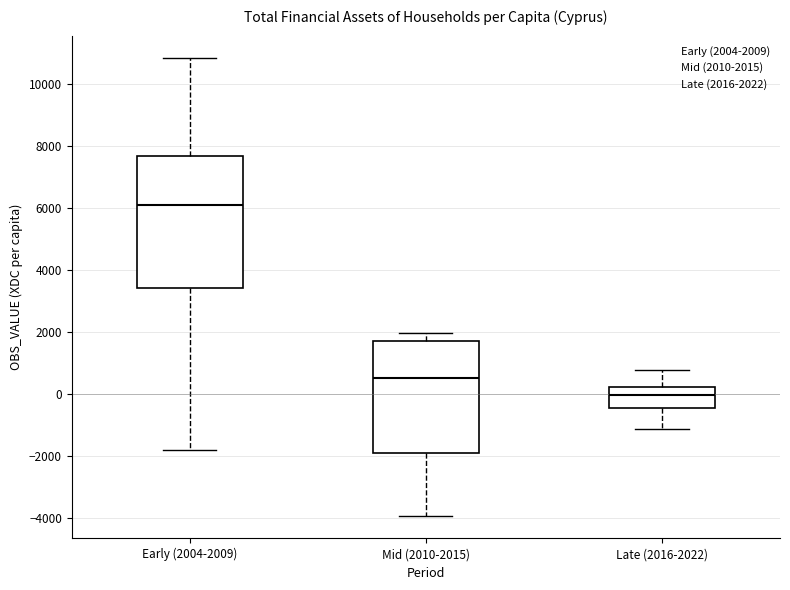

Reading left to right, transcribe this box plot: for each box, give where its median line is, the range the box spans, and where its two whiskers end, as read against the y-axis. The values are not printed on the chart, so give them approximately, as read against the axis.

Early (2004-2009): median 6200, box 3400 to 7600, whiskers -1800 to 10800
Mid (2010-2015): median 600, box -1800 to 1800, whiskers -4000 to 2000
Late (2016-2022): median 0, box -400 to 200, whiskers -1200 to 800